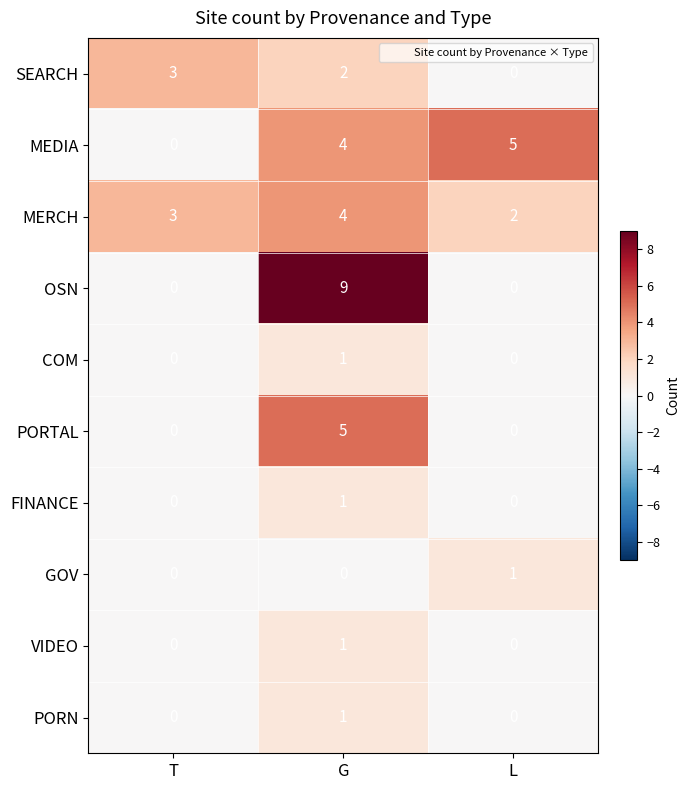

Rank the categories by SEARCH value from highest to lowest.

T, G, L